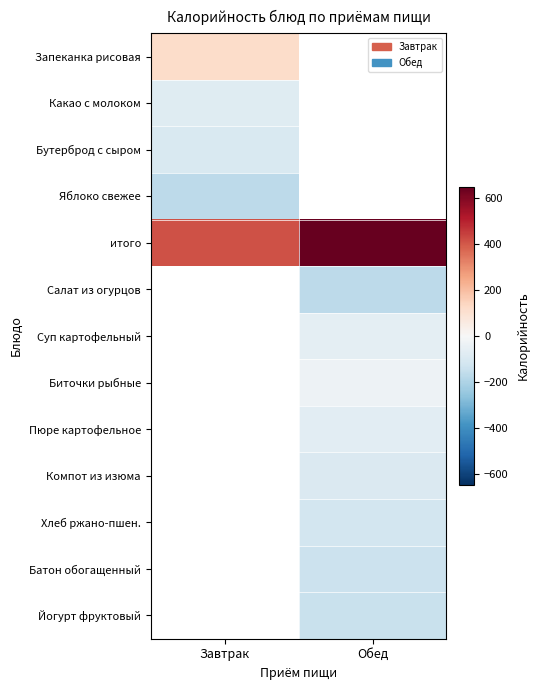

List the labels in order of Запеканка рисовая value, largest first.

Завтрак, Обед